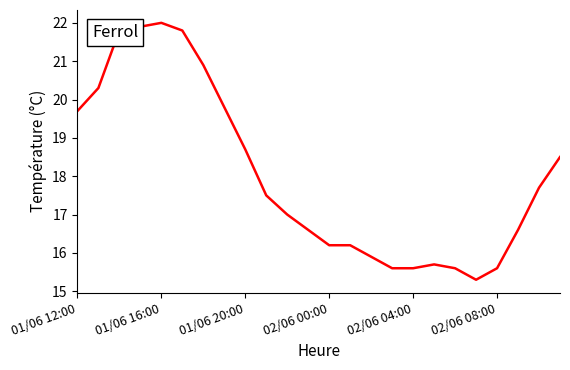

What is the difference between the maximum and minimum values?

6.7